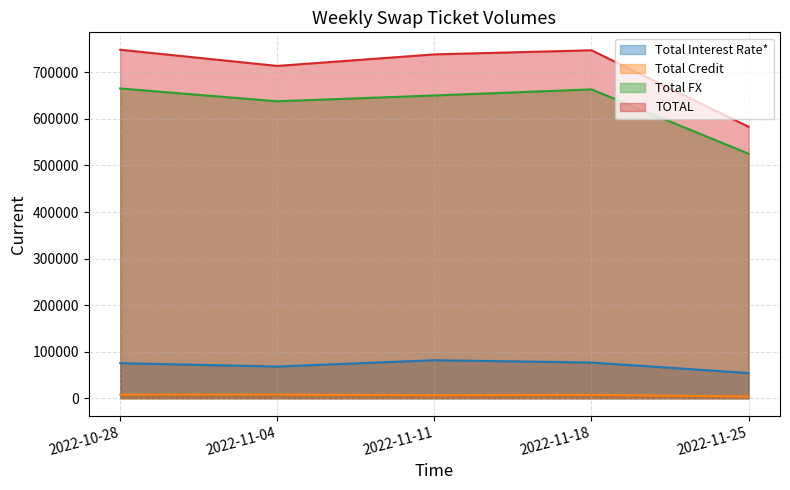

What are all the series names shown in the legend?

Total Interest Rate* (line), Total Credit (line), Total FX (line), TOTAL (line)